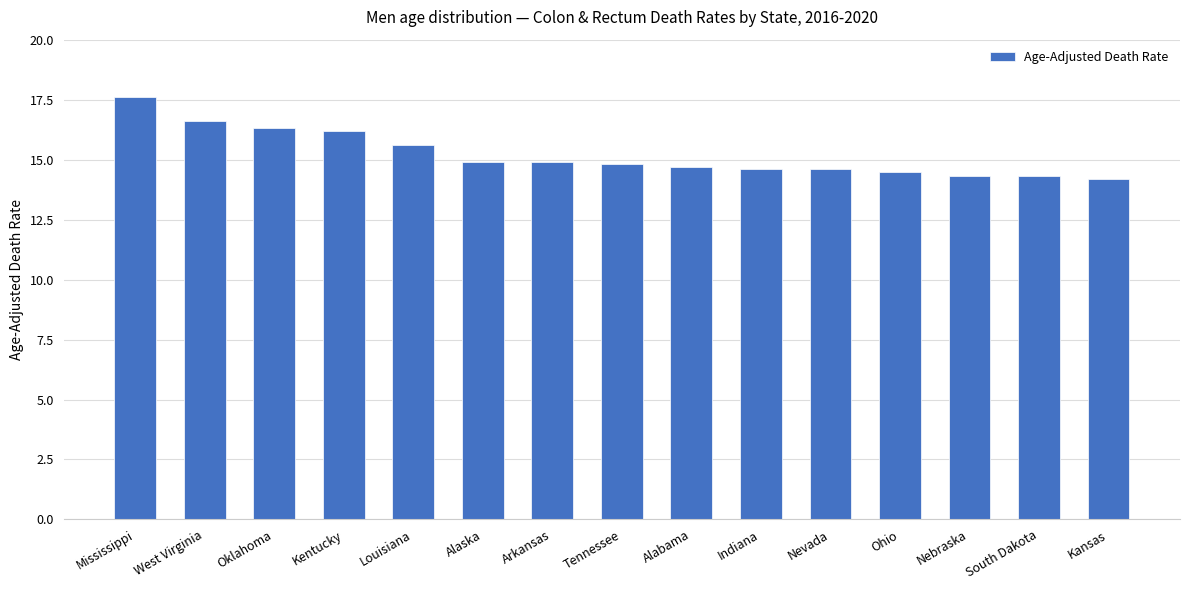

Reading left to right, extract all data points from this chart.

17.6	16.6	16.3	16.2	15.6	14.9	14.9	14.8	14.7	14.6	14.6	14.5	14.3	14.3	14.2